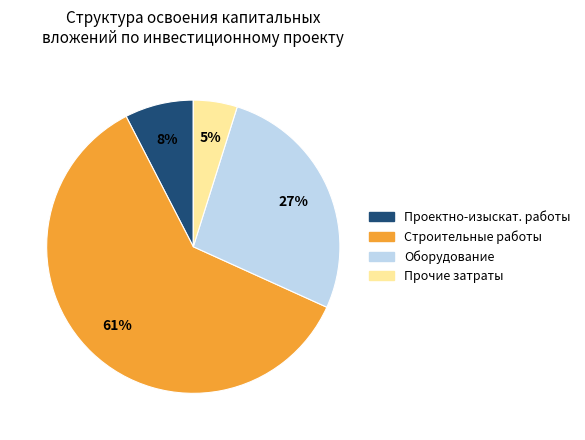

To the nearest percent, what is the average slice percentage?

25%